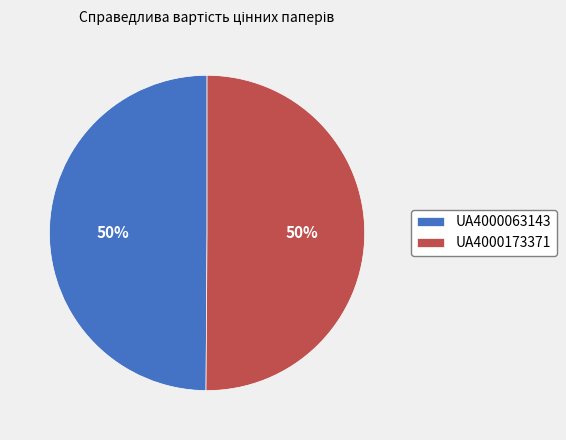

True or false: UA4000173371 accounts for 43% of the total.

False